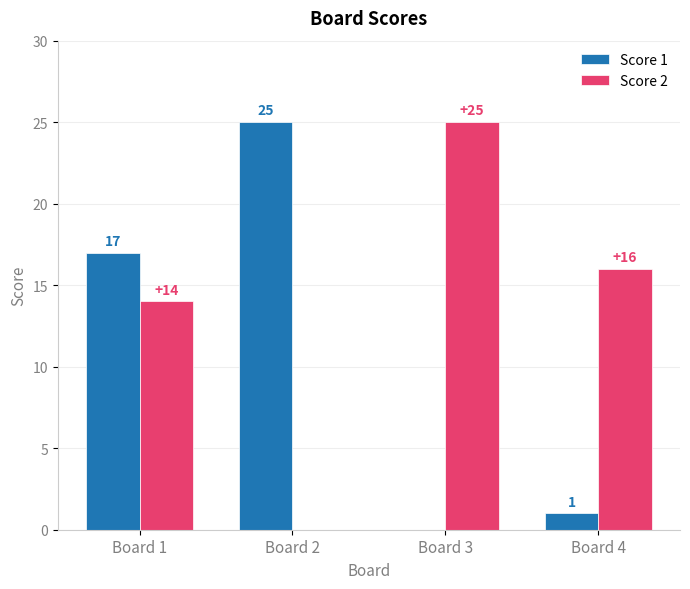

Reading right to left, extract all data points from this chart.

Score 1: Board 4=1	Board 3=0	Board 2=25	Board 1=17
Score 2: Board 4=16	Board 3=25	Board 2=0	Board 1=14